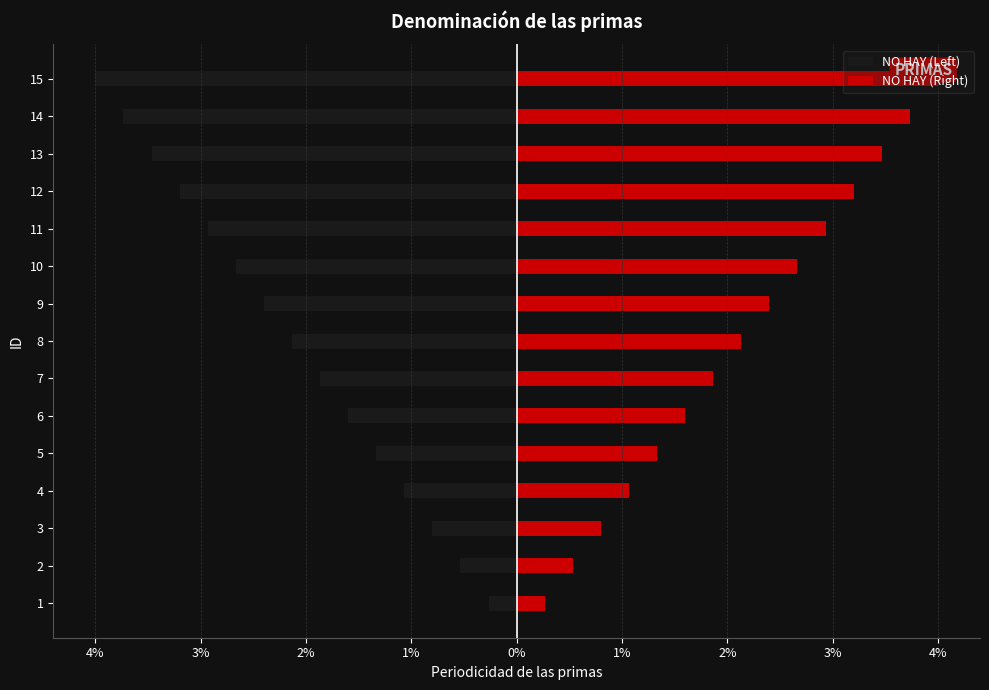

What is the maximum value for NO HAY (Left)?

-0.3